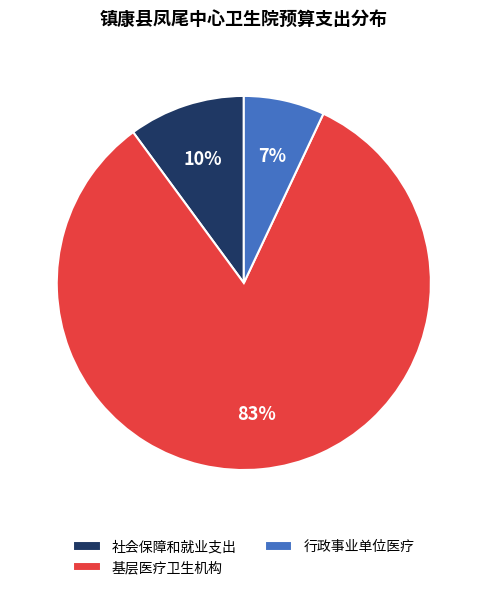

Do 行政事业单位医疗 and 基层医疗卫生机构 together represent more than half of the pie?

Yes